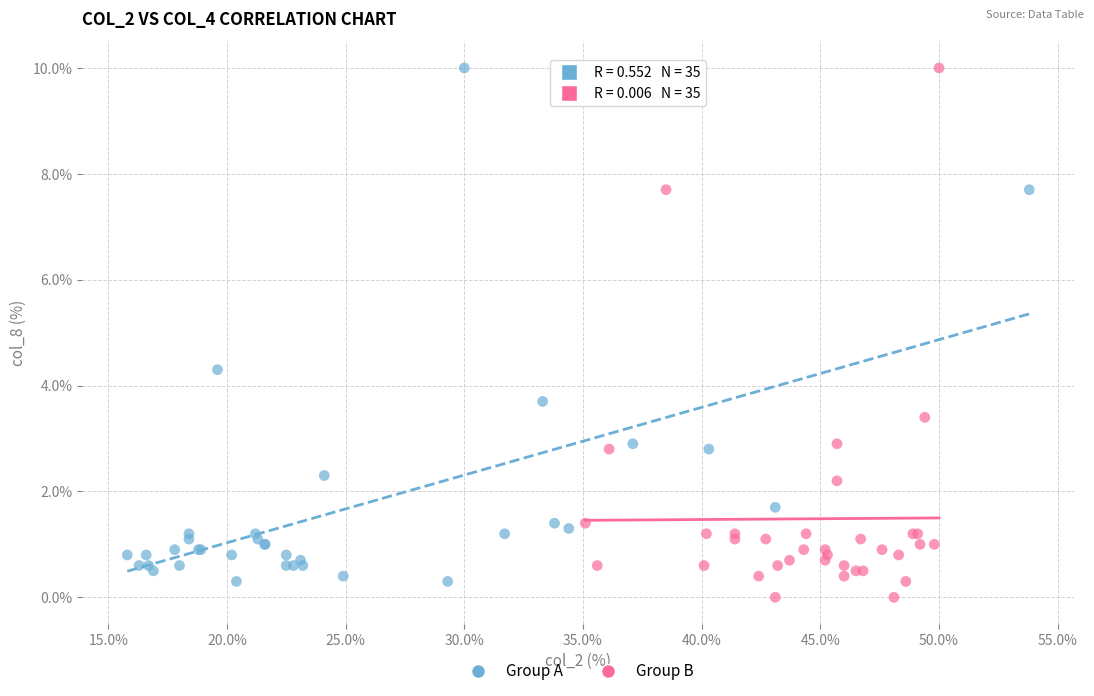

What are all the series names shown in the legend?

Group A, Group B